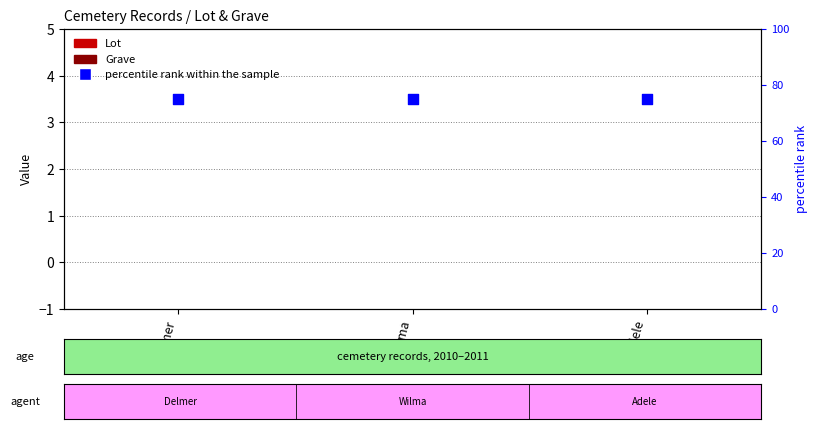

Which series reaches the maximum Y coordinate?

percentile rank within the sample